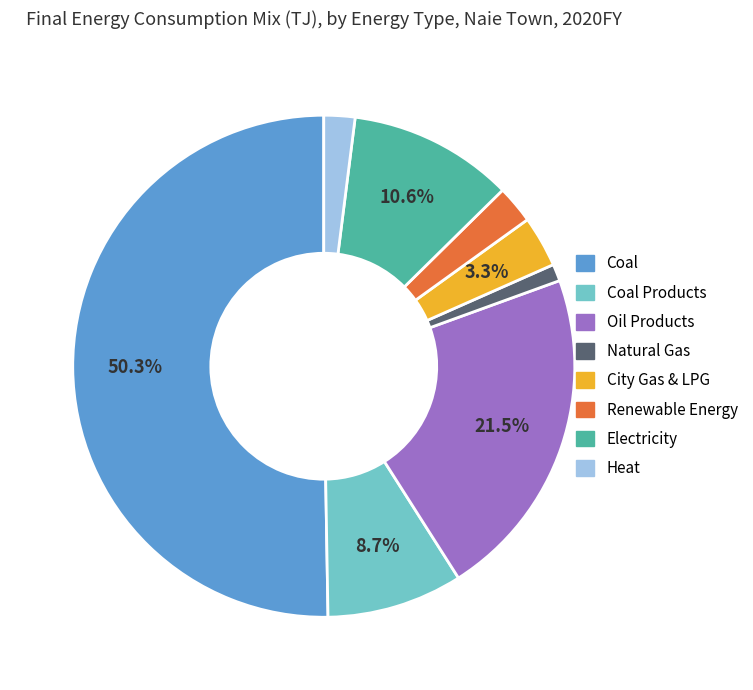

How many slices are in this pie chart?

8